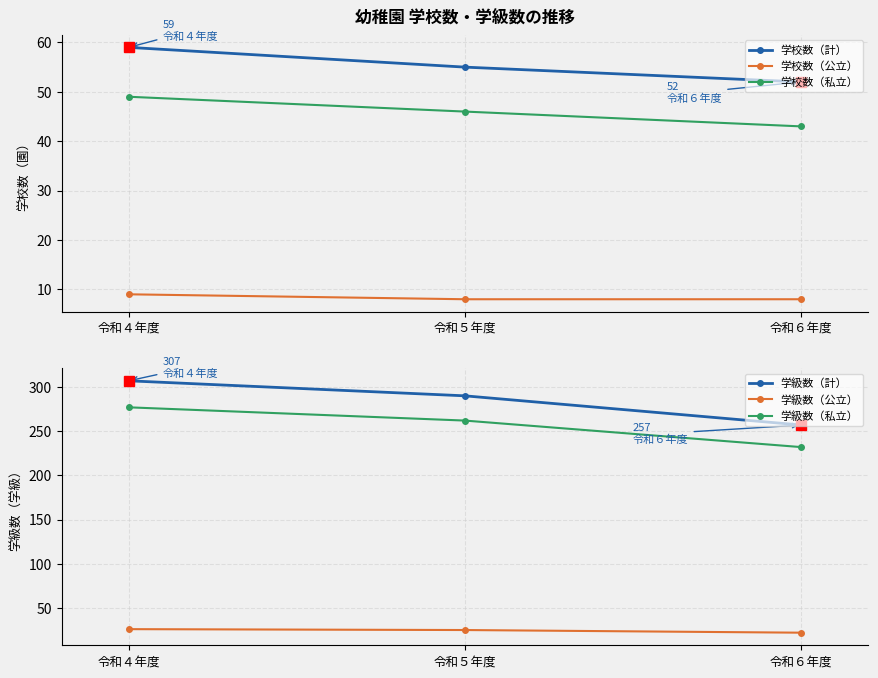

Which category has the highest value in the 学級数（私立） series?

令和４年度